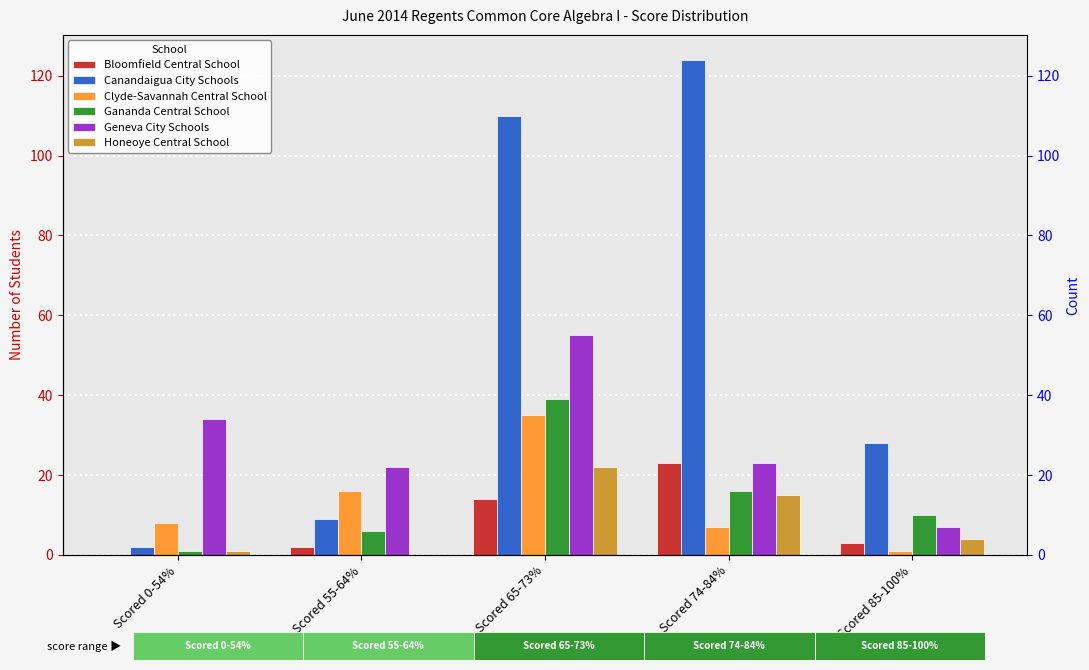

What is the difference between the Bloomfield Central School values at Scored 74-84% and Scored 55-64%?

21